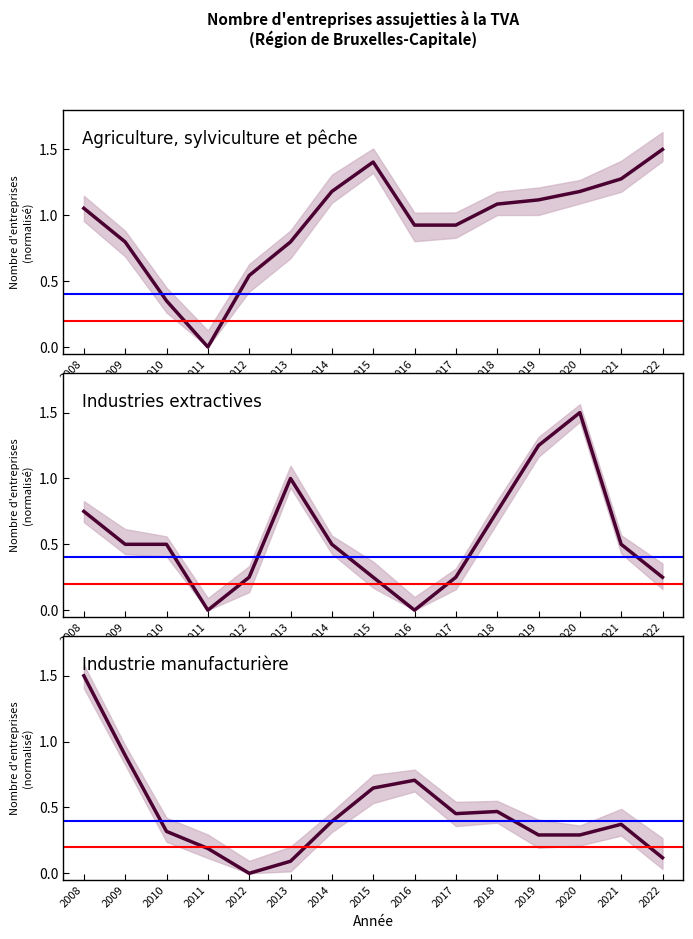

What is the maximum value shown in the chart?

1.5